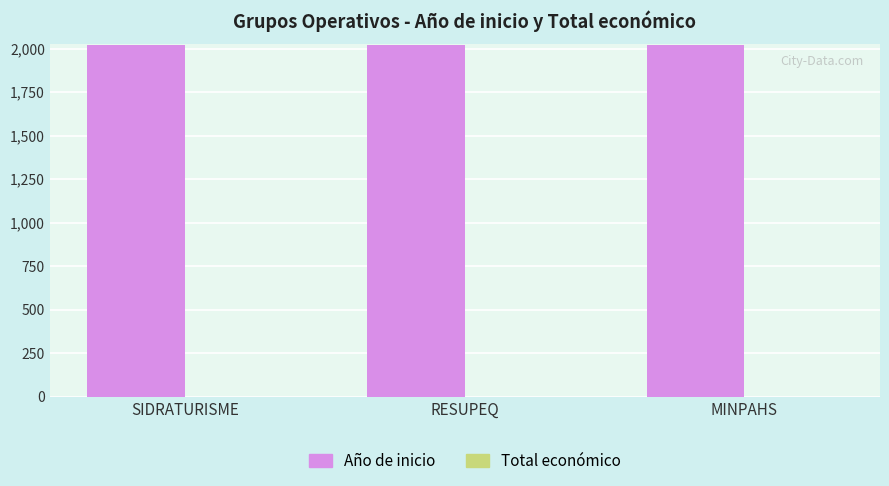

Is it true that Año de inicio equals 3027 at RESUPEQ?

False